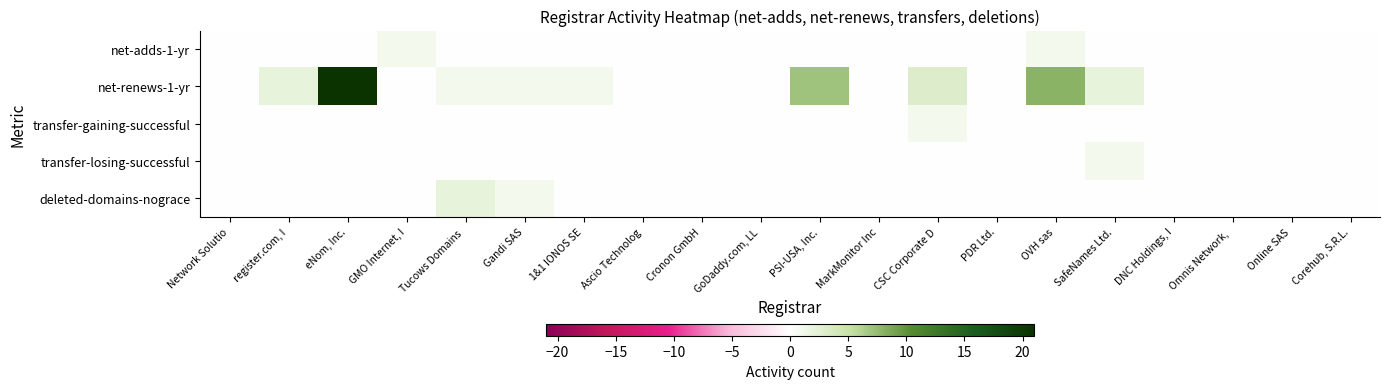

Reading left to right, transcribe all the data shown in this chart.

net-adds-1-yr: Network Solutio=0	register.com, I=0	eNom, Inc.=0	GMO Internet, I=1	Tucows Domains =0	Gandi SAS=0	1&1 IONOS SE=0	Ascio Technolog=0	Cronon GmbH=0	GoDaddy.com, LL=0	PSI-USA, Inc.=0	MarkMonitor Inc=0	CSC Corporate D=0	PDR Ltd.=0	OVH sas=1	SafeNames Ltd.=0	DNC Holdings, I=0	Omnis Network, =0	Online SAS=0	Corehub, S.R.L.=0
net-renews-1-yr: Network Solutio=0	register.com, I=2	eNom, Inc.=21	GMO Internet, I=0	Tucows Domains =1	Gandi SAS=1	1&1 IONOS SE=1	Ascio Technolog=0	Cronon GmbH=0	GoDaddy.com, LL=0	PSI-USA, Inc.=7	MarkMonitor Inc=0	CSC Corporate D=3	PDR Ltd.=0	OVH sas=8	SafeNames Ltd.=2	DNC Holdings, I=0	Omnis Network, =0	Online SAS=0	Corehub, S.R.L.=0
transfer-gaining-successful: Network Solutio=0	register.com, I=0	eNom, Inc.=0	GMO Internet, I=0	Tucows Domains =0	Gandi SAS=0	1&1 IONOS SE=0	Ascio Technolog=0	Cronon GmbH=0	GoDaddy.com, LL=0	PSI-USA, Inc.=0	MarkMonitor Inc=0	CSC Corporate D=1	PDR Ltd.=0	OVH sas=0	SafeNames Ltd.=0	DNC Holdings, I=0	Omnis Network, =0	Online SAS=0	Corehub, S.R.L.=0
transfer-losing-successful: Network Solutio=0	register.com, I=0	eNom, Inc.=0	GMO Internet, I=0	Tucows Domains =0	Gandi SAS=0	1&1 IONOS SE=0	Ascio Technolog=0	Cronon GmbH=0	GoDaddy.com, LL=0	PSI-USA, Inc.=0	MarkMonitor Inc=0	CSC Corporate D=0	PDR Ltd.=0	OVH sas=0	SafeNames Ltd.=1	DNC Holdings, I=0	Omnis Network, =0	Online SAS=0	Corehub, S.R.L.=0
deleted-domains-nograce: Network Solutio=0	register.com, I=0	eNom, Inc.=0	GMO Internet, I=0	Tucows Domains =2	Gandi SAS=1	1&1 IONOS SE=0	Ascio Technolog=0	Cronon GmbH=0	GoDaddy.com, LL=0	PSI-USA, Inc.=0	MarkMonitor Inc=0	CSC Corporate D=0	PDR Ltd.=0	OVH sas=0	SafeNames Ltd.=0	DNC Holdings, I=0	Omnis Network, =0	Online SAS=0	Corehub, S.R.L.=0